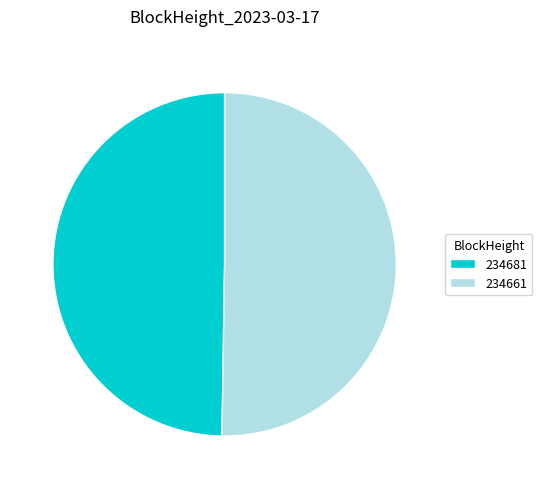

The 234681 slice represents 14% of the pie. True or false?

False